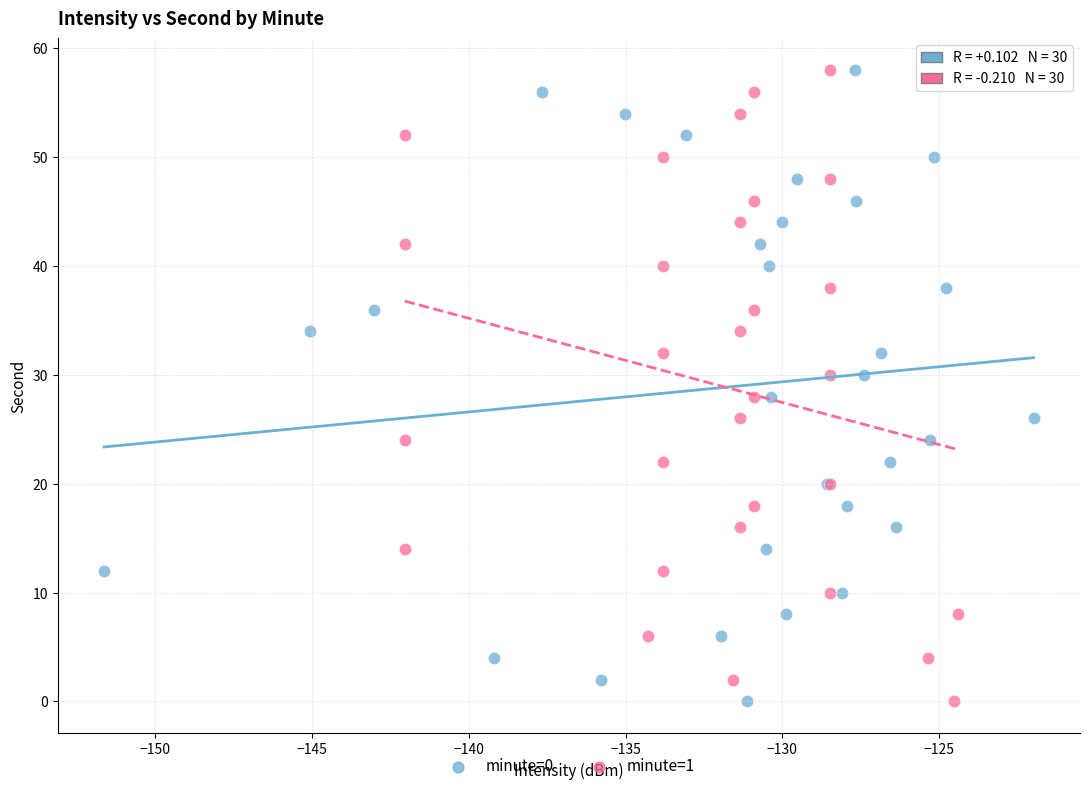

What are all the series names shown in the legend?

minute=0, minute=1